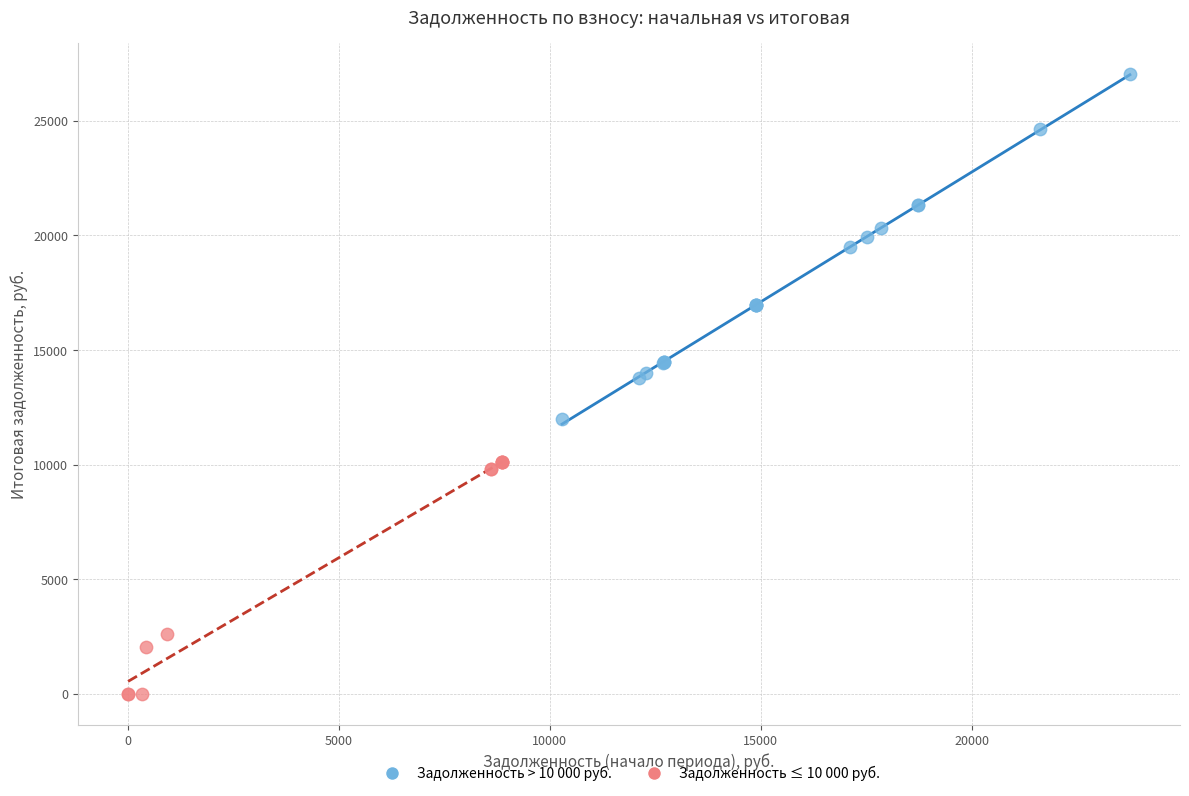

Which series contains the highest Y value?

Задолженность > 10 000 руб.